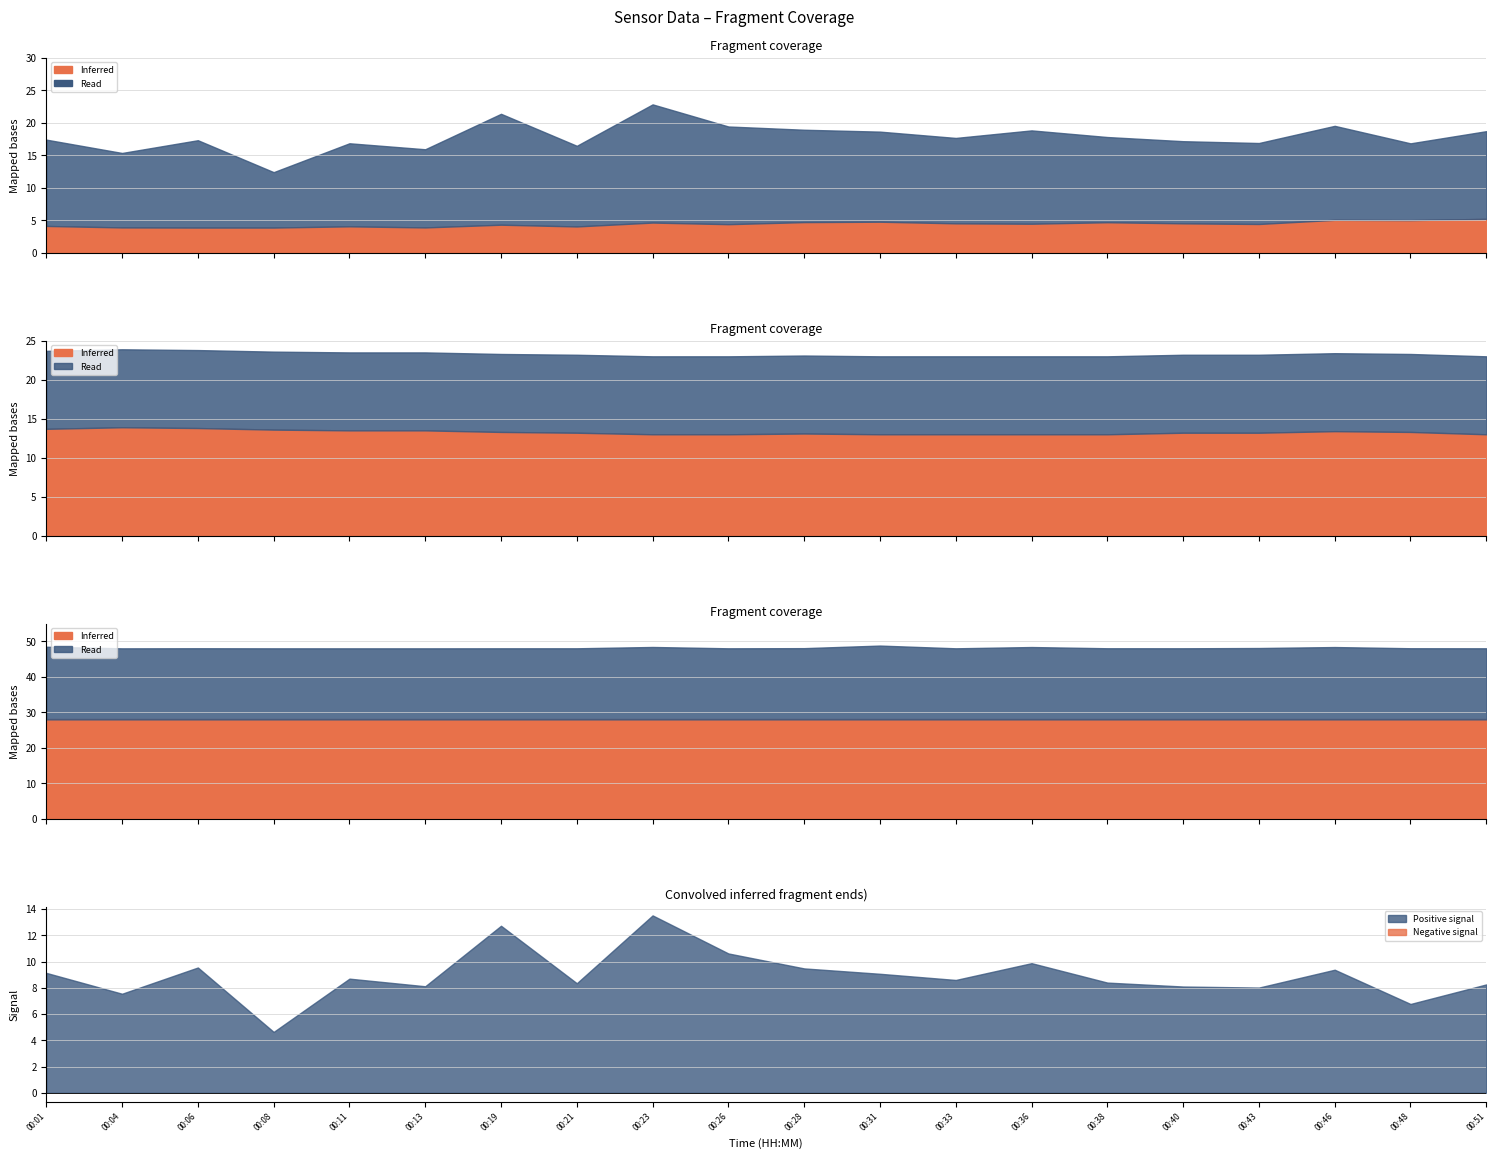

True or false: Temp and Humidity intersect in this chart.

False